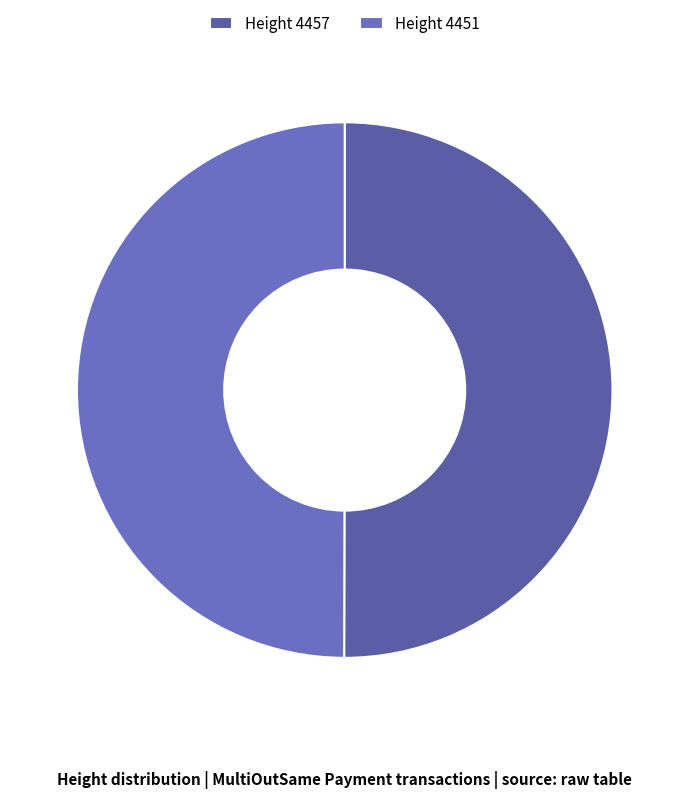

How many slices are in this pie chart?

2